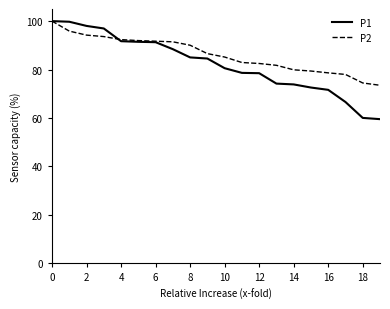

Which series has the largest range (max minus min)?

P1